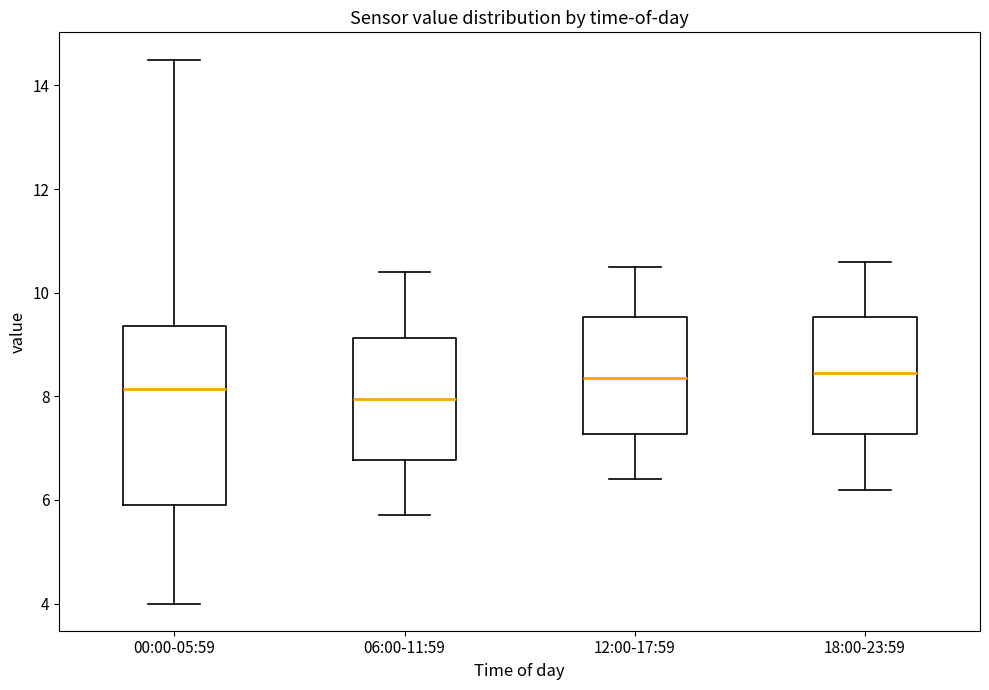

Reading left to right, read every box against the y-axis: the position of its median line, the range the box covers, and the ends of its whiskers. The values are not printed on the chart, so give them approximately, as read against the axis.

00:00-05:59: median 8.2, box 6.0 to 9.4, whiskers 4.0 to 14.6
06:00-11:59: median 8.0, box 6.8 to 9.2, whiskers 5.8 to 10.4
12:00-17:59: median 8.4, box 7.2 to 9.6, whiskers 6.4 to 10.6
18:00-23:59: median 8.4, box 7.2 to 9.6, whiskers 6.2 to 10.6